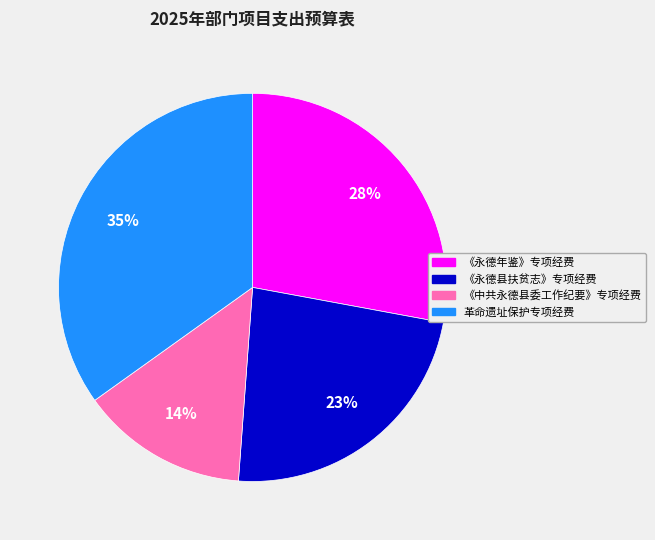

Does 革命遗址保护专项经费 account for over 50% of the chart?

No